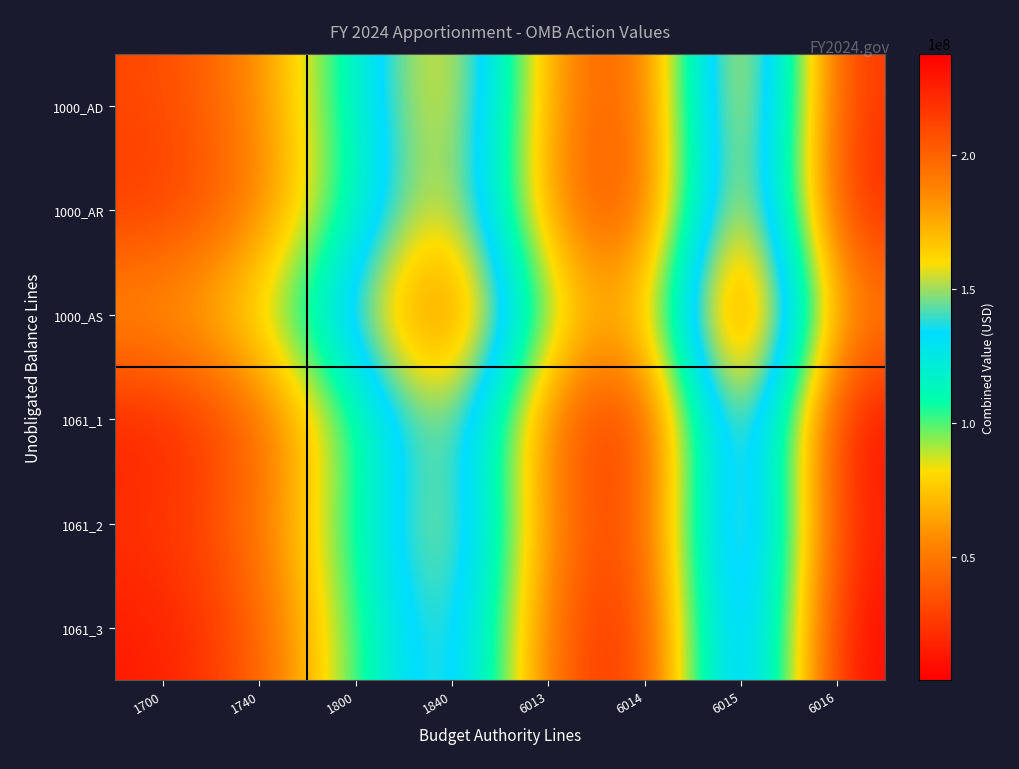

Reading left to right, transcribe all the data shown in this chart.

1000_AD: 1700=31068415	1740=54490237	1800=117779326	1840=180103066	6013=57779326	6014=27779326	6015=206379326	6016=20778066
1000_AR: 1700=24935429	1740=48357251	1800=111646340	1840=173970080	6013=51646340	6014=21646340	6015=200246340	6016=14645080
1000_AS: 1700=62362442	1740=85784264	1800=149073353	1840=211397093	6013=89073353	6014=59073353	6015=237673353	6016=52072093
1061_1: 1700=15789089	1740=39210911	1800=102500000	1840=164823740	6013=42500000	6014=12500000	6015=191100000	6016=5498740
1061_2: 1700=23289089	1740=46710911	1800=110000000	1840=172323740	6013=50000000	6014=20000000	6015=198600000	6016=12998740
1061_3: 1700=14289089	1740=37710911	1800=101000000	1840=163323740	6013=41000000	6014=11000000	6015=189600000	6016=3998740